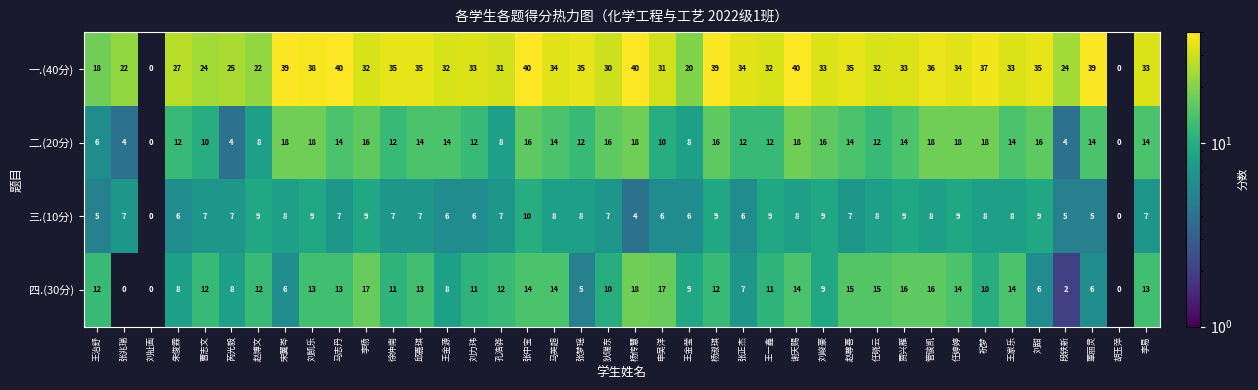

What is the difference between the 一.(40分) values at 张兆瑞 and 张梦瑶?

13